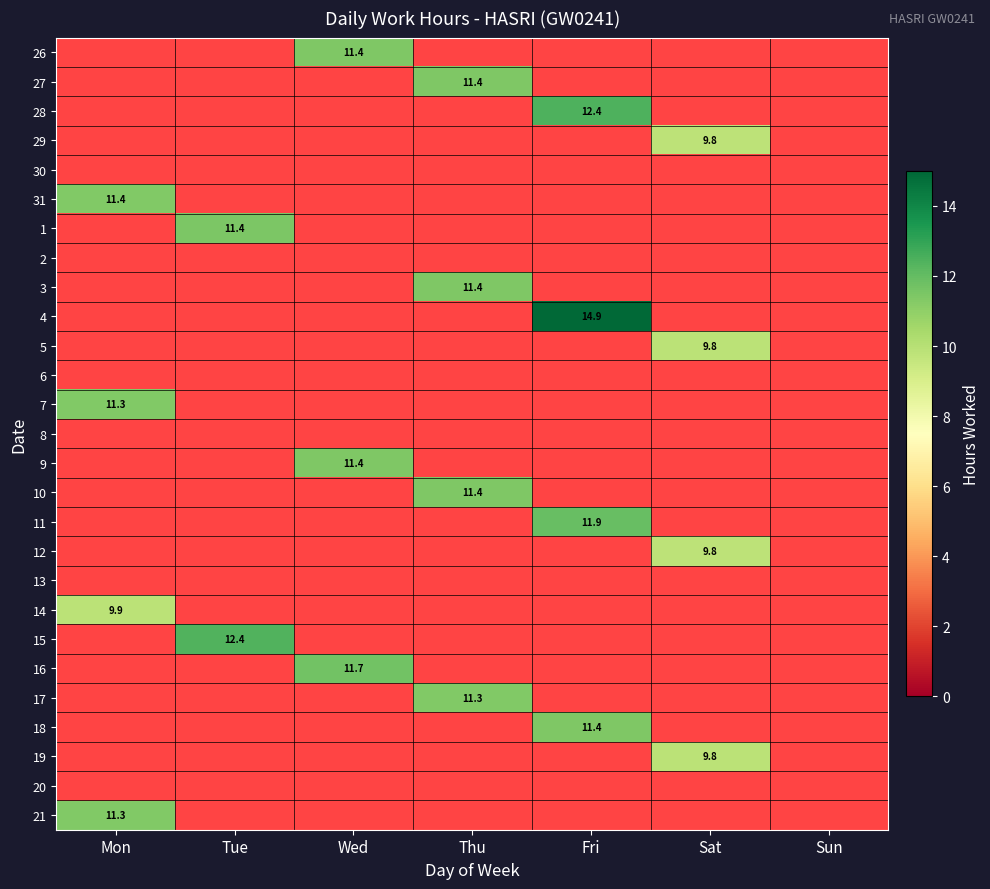

The value of 10 at Thu is 5.6. True or false?

False